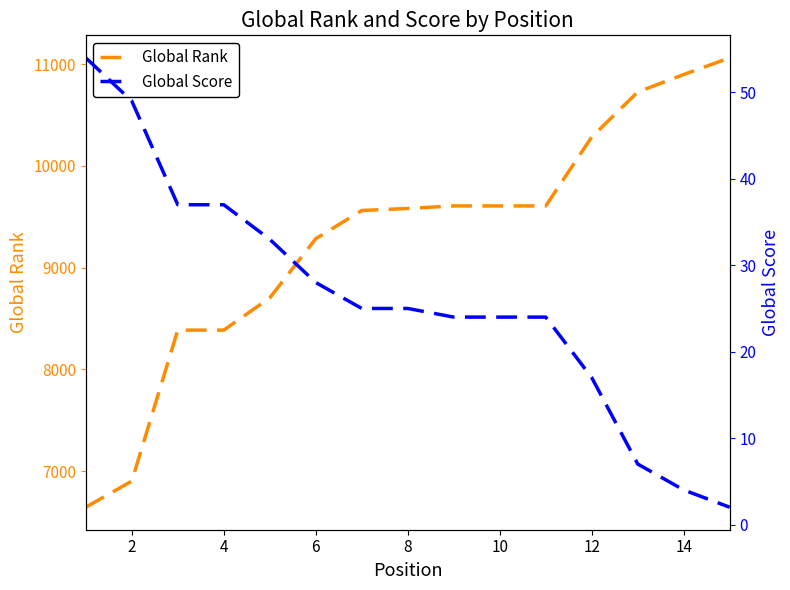

The value of Global Rank at 4 is 8386. True or false?

True